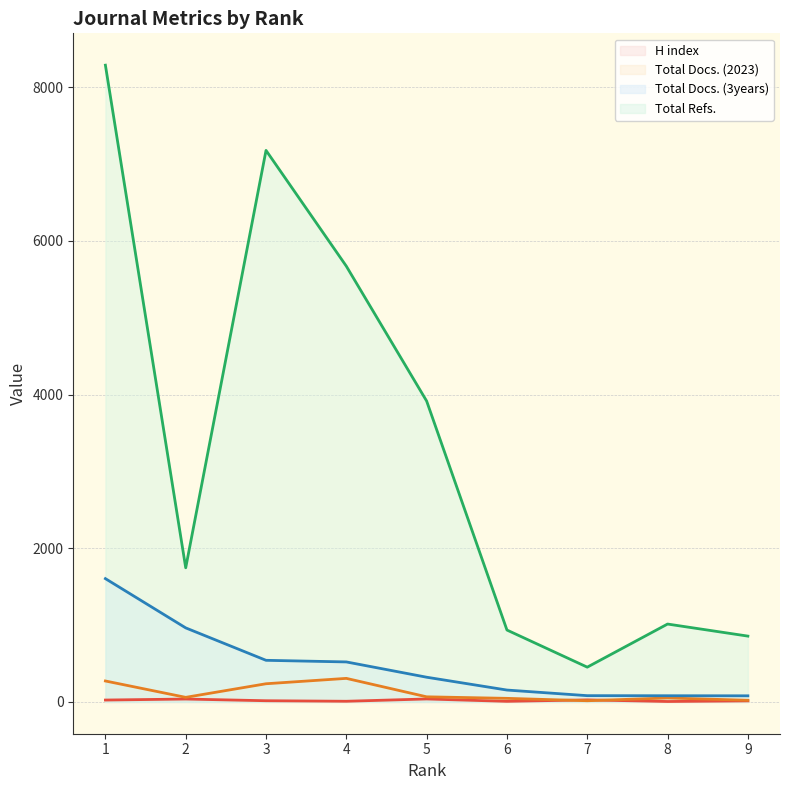

What is the sum of the Total Refs. values at 9 and 7?

1308